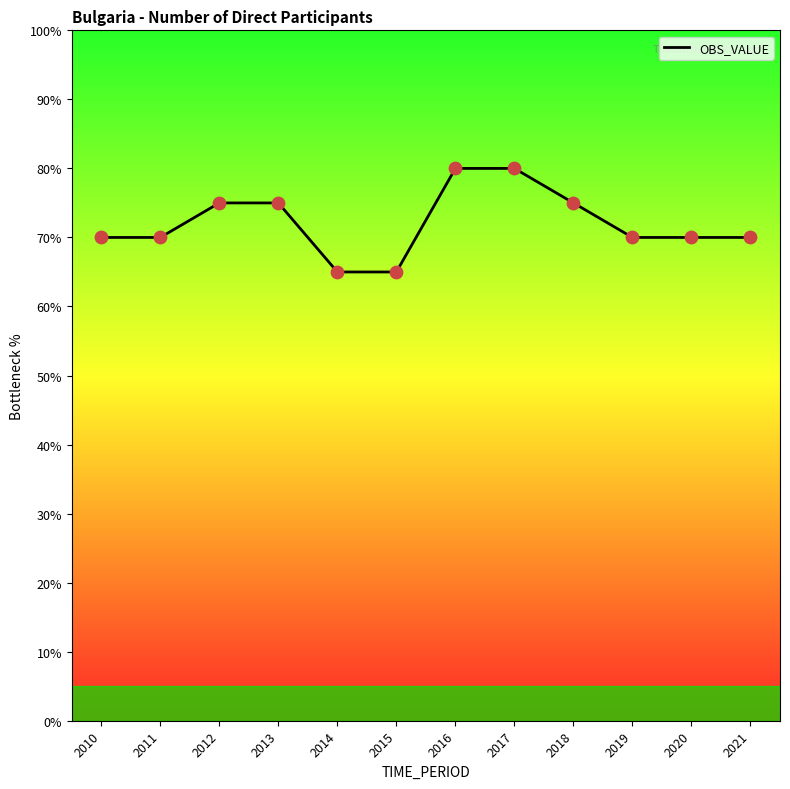

Approximately how many times larger is the value at 2017 compared to 2014?

1.2